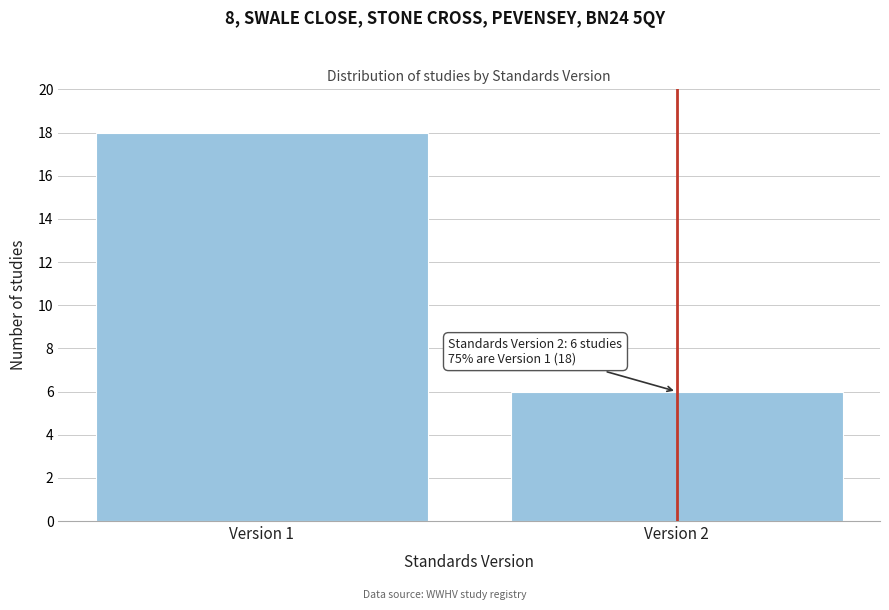

Reading right to left, list all the values displayed in this chart.

Version 2=6	Version 1=18